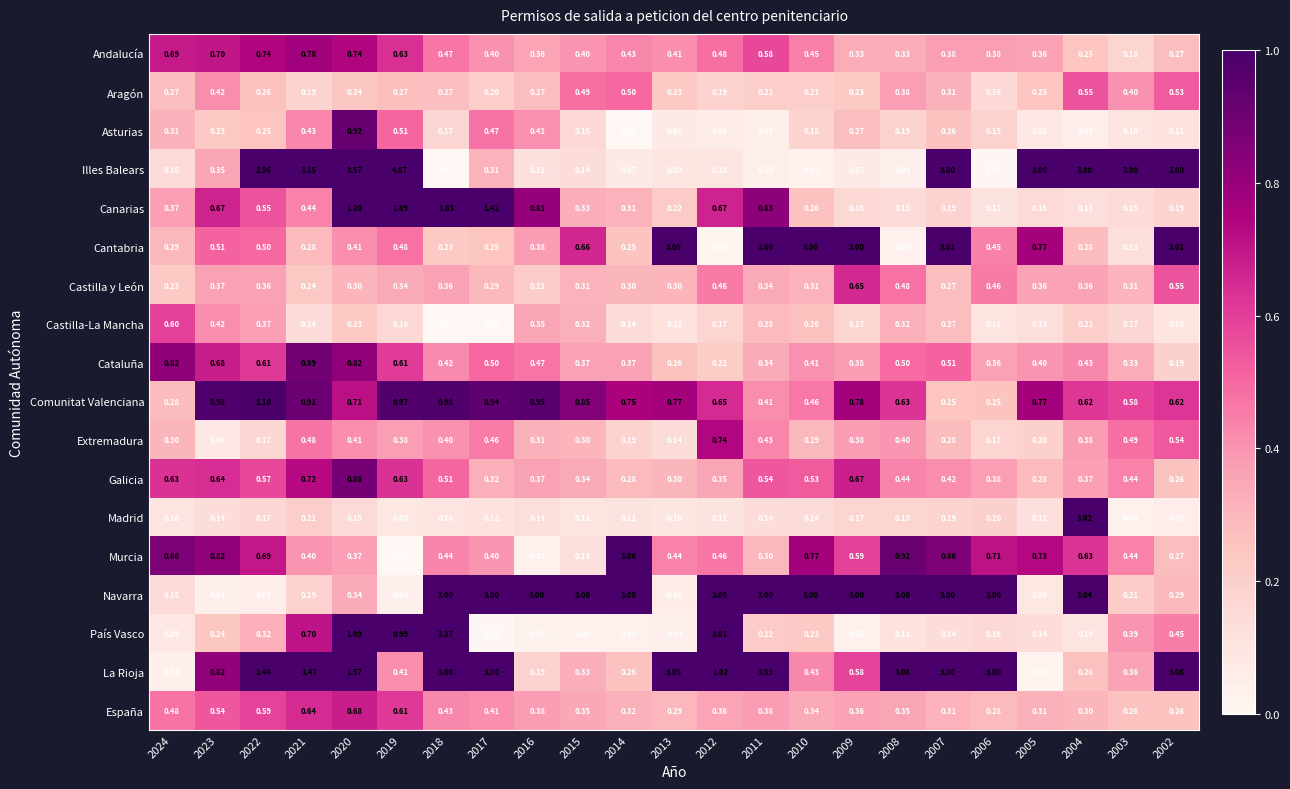

Which series has the largest total across all categories?

Navarra